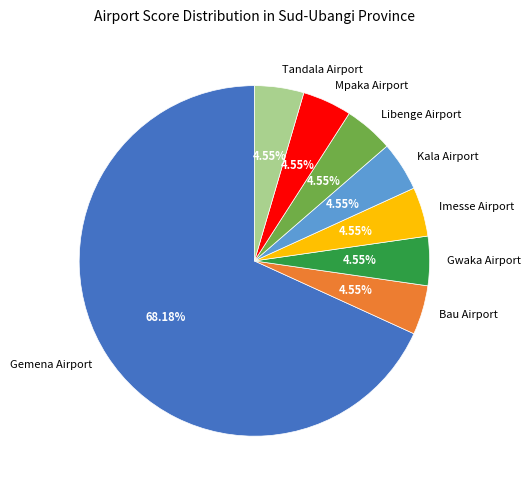

Which category accounts for the majority?

Gemena Airport